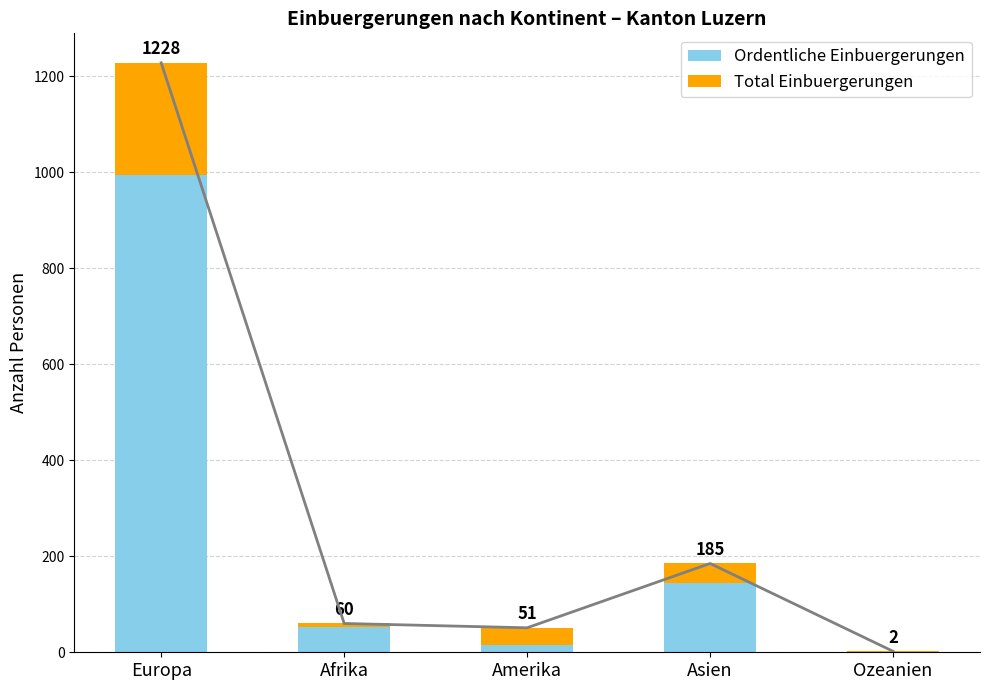

Where does the Ordentliche Einbuergerungen series first go above 53?

Europa